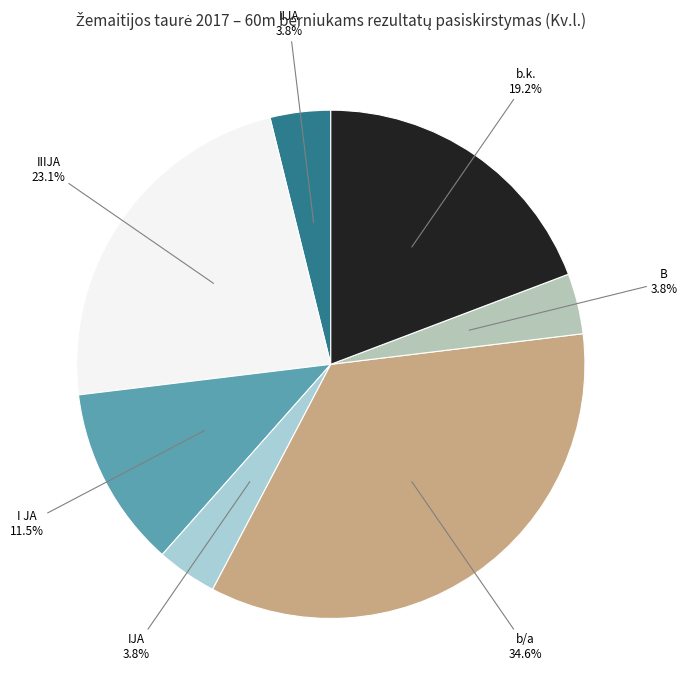

Which slice is the largest?

b/a